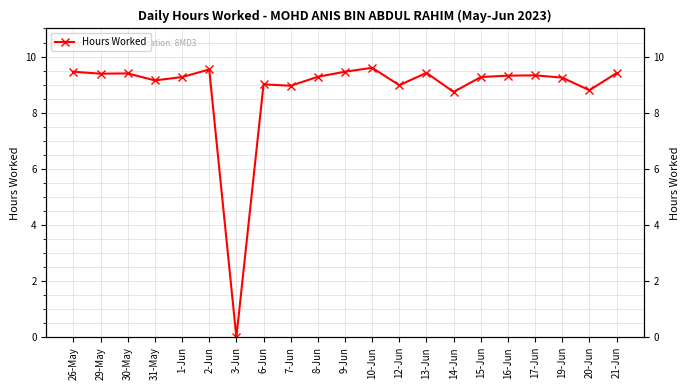

Where does the data first go above 9?

26-May